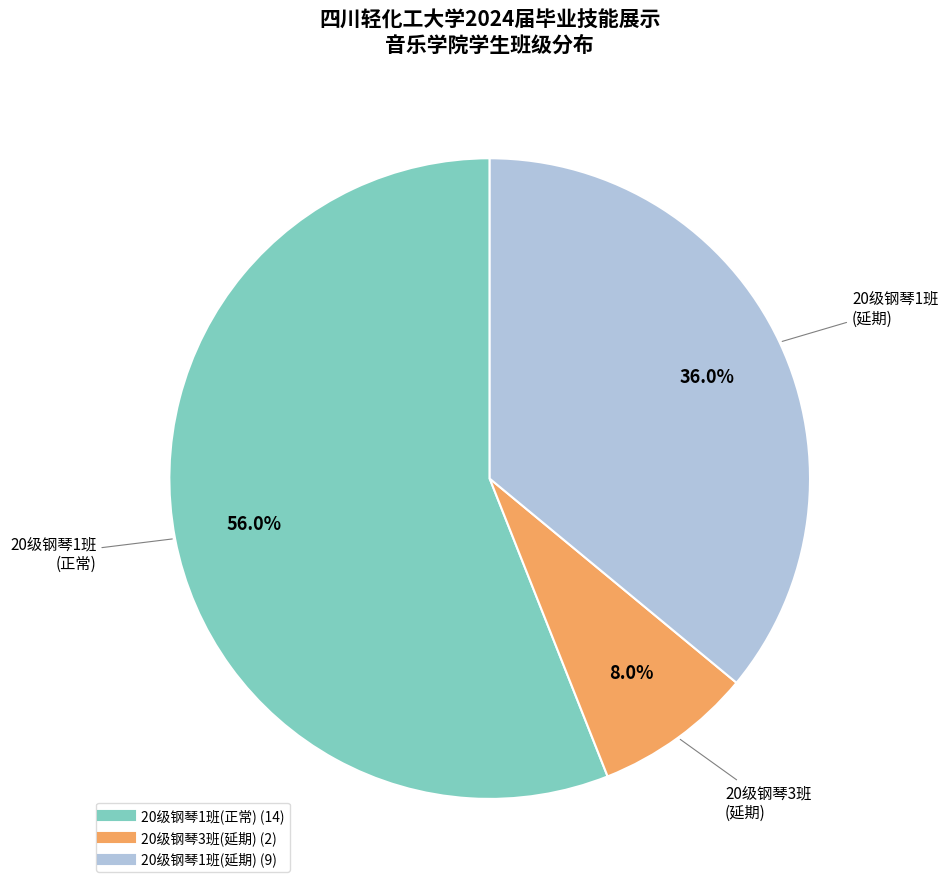

Is there any slice that represents more than half of the pie?

Yes